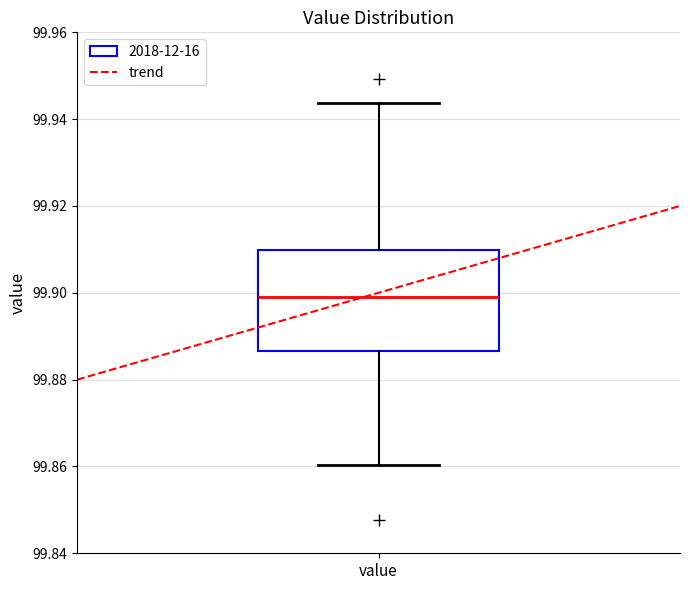

Read this box plot against the y-axis: the position of the median line, the range covered by the box, and the ends of both whiskers. The values are not printed on the chart, so give them approximately, as read against the axis.

median 99.898, box 99.886 to 99.910, whiskers 99.860 to 99.944